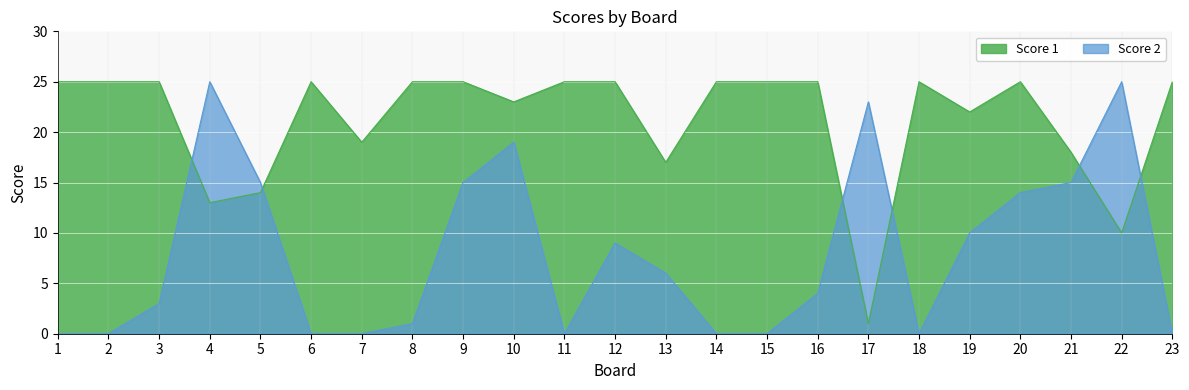

How many lines are shown in the chart?

2